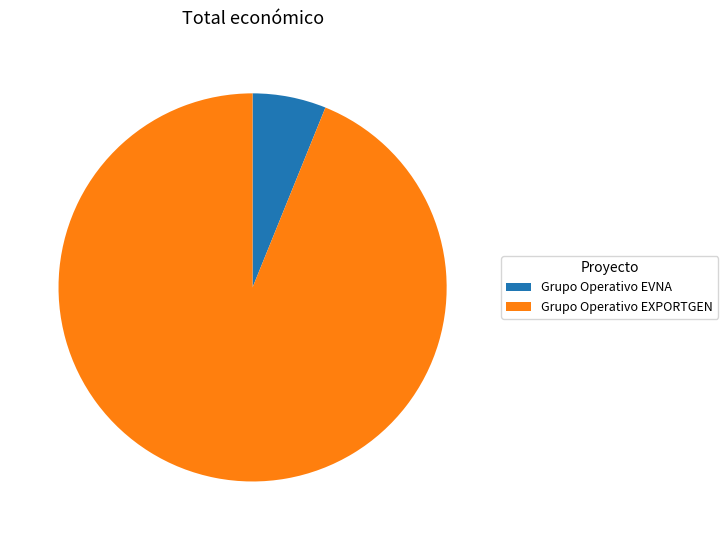

Does Grupo Operativo EVNA account for over 50% of the chart?

No